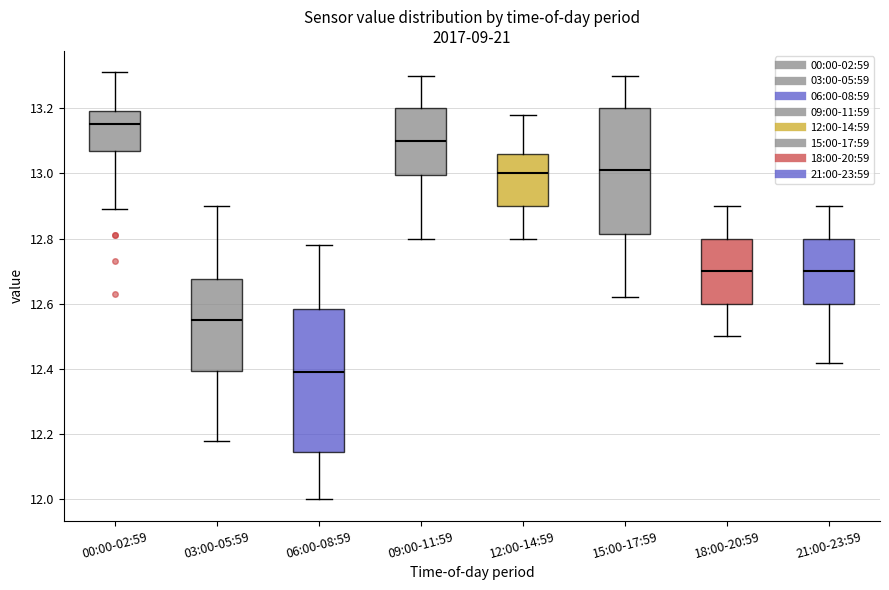

Which box has the highest median line?

00:00-02:59